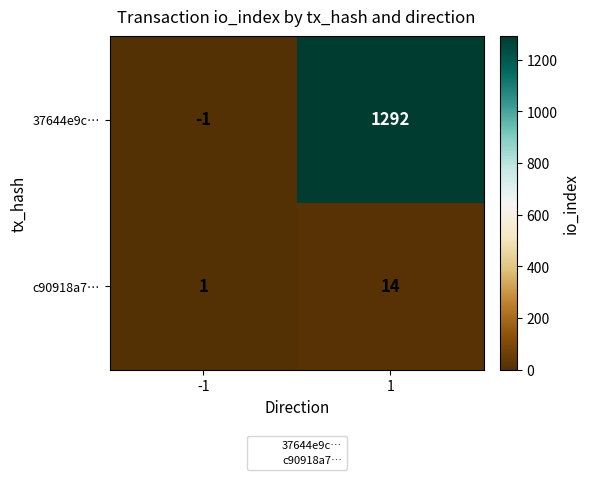

What value does the 37644e9c… series have at 1?

1292